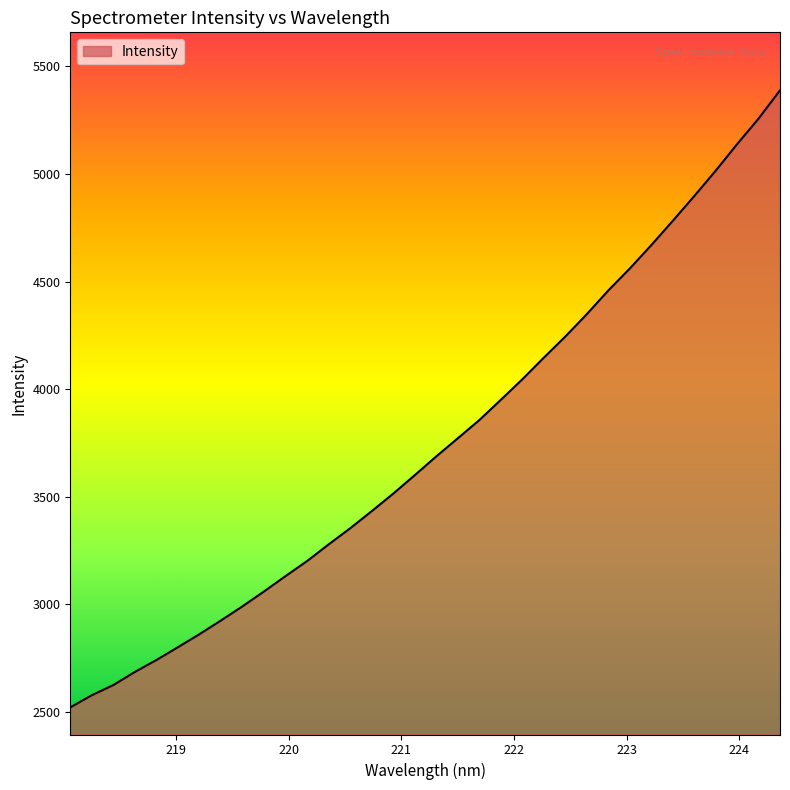

What is the smallest value displayed?

2520.8